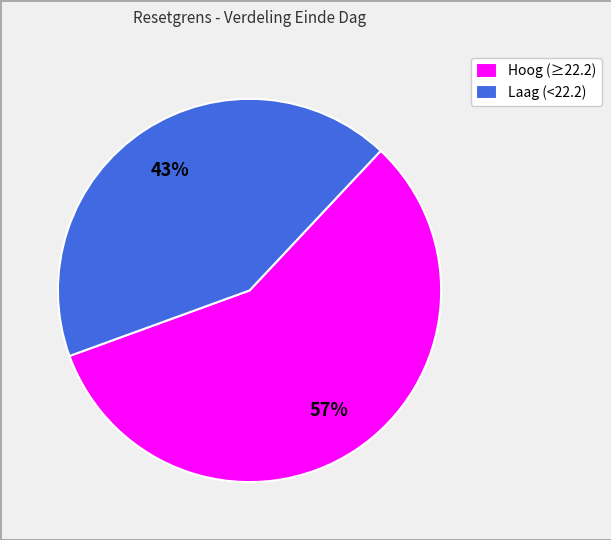

Rank the categories by value from highest to lowest.

Hoog (≥22.2), Laag (<22.2)